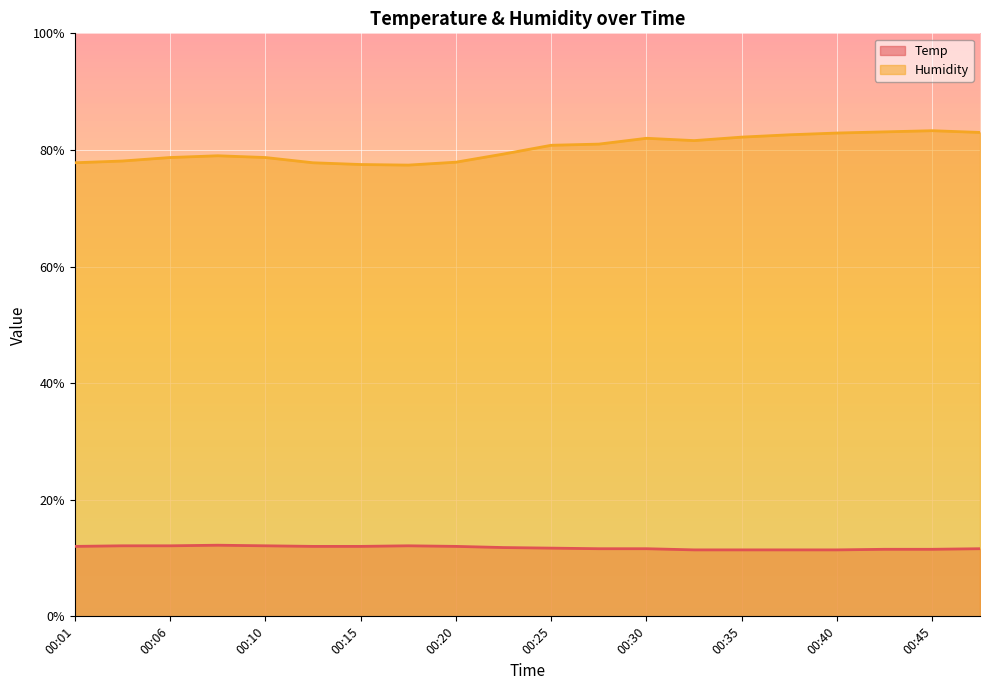

What is the difference between the Temp values at 00:45 and 00:18?

0.6